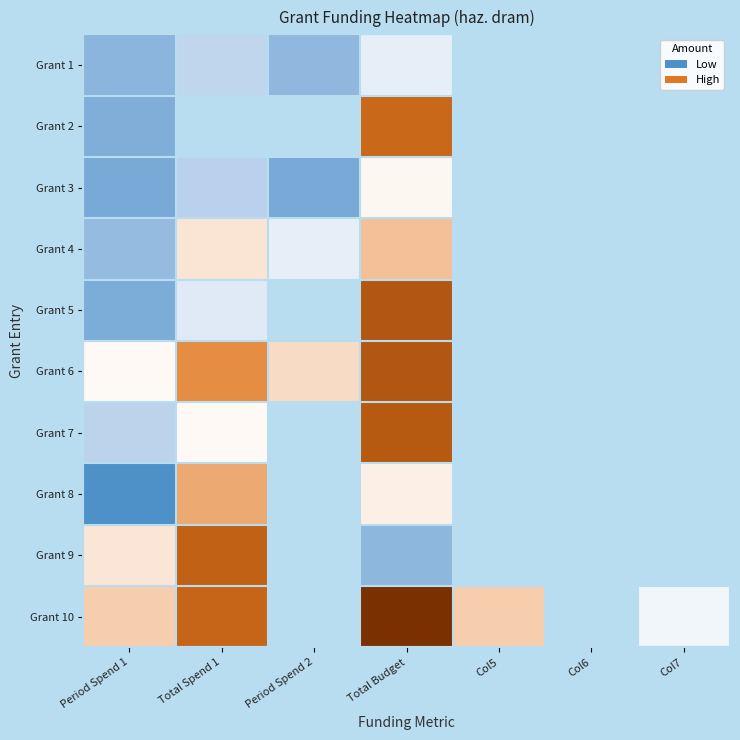

How many categories are shown in the chart?

7